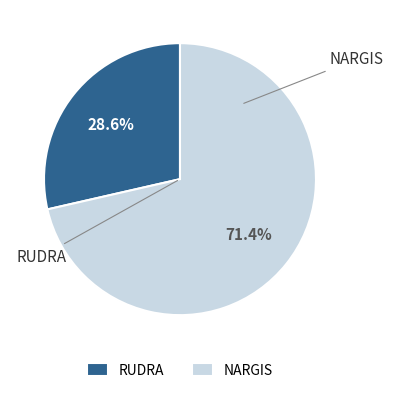

Count the number of slices in the pie.

2